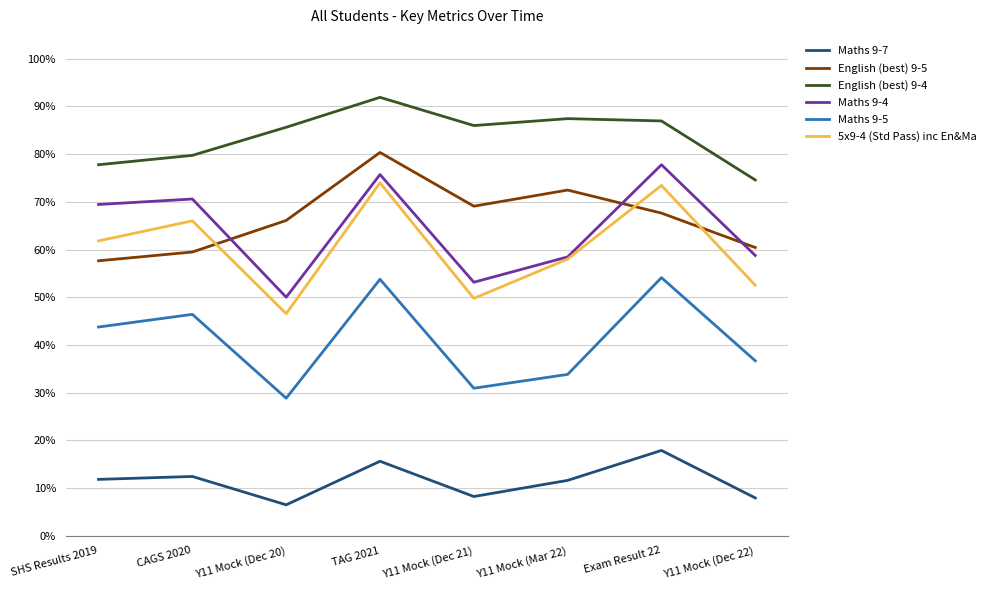

What are all the series names shown in the legend?

Maths 9-7, English (best) 9-5, English (best) 9-4, Maths 9-4, Maths 9-5, 5x9-4 (Std Pass) inc En&Ma